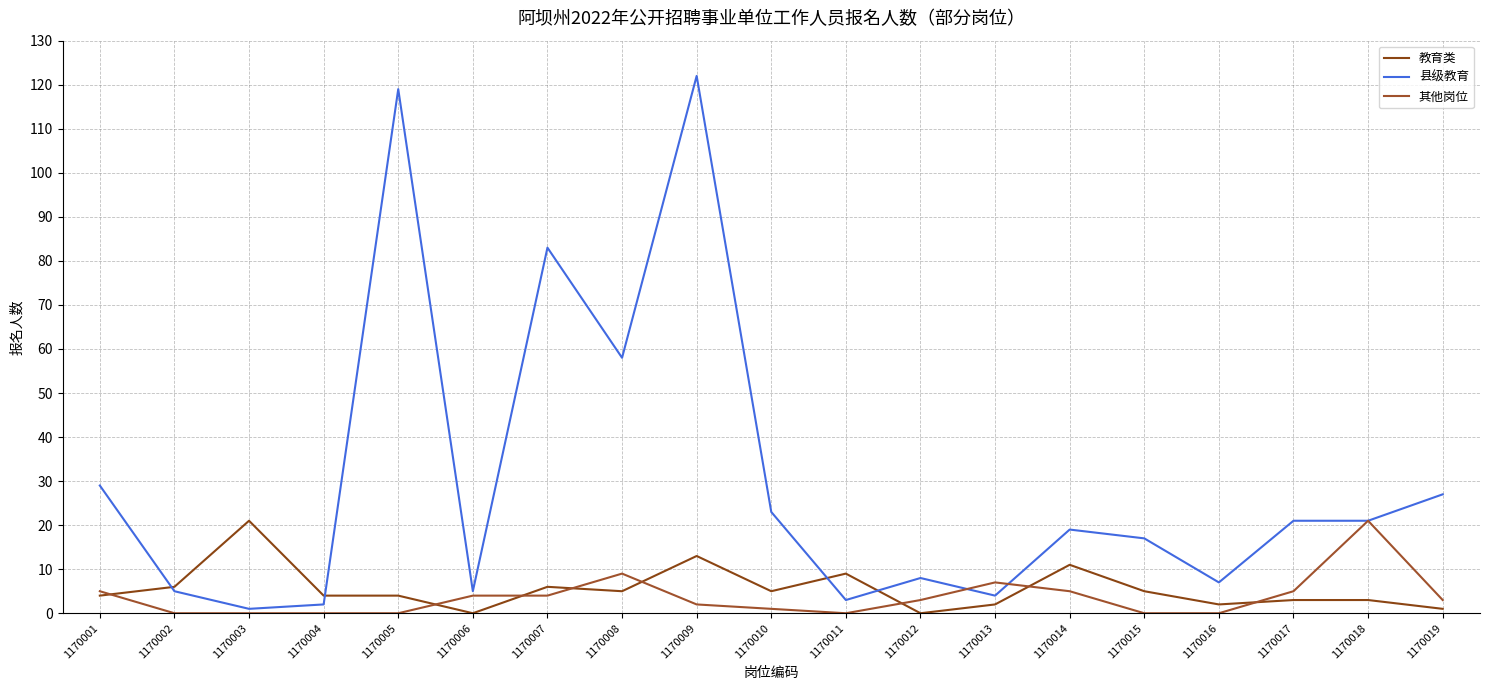

Where is the first local maximum for 教育类?

1170003